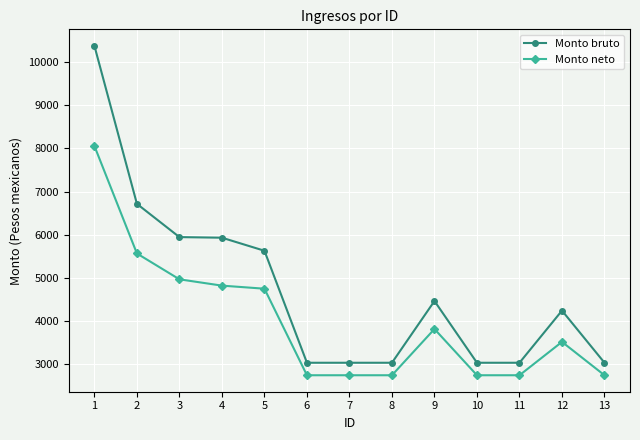

Rank the series by their maximum value, from highest to lowest.

Monto bruto, Monto neto